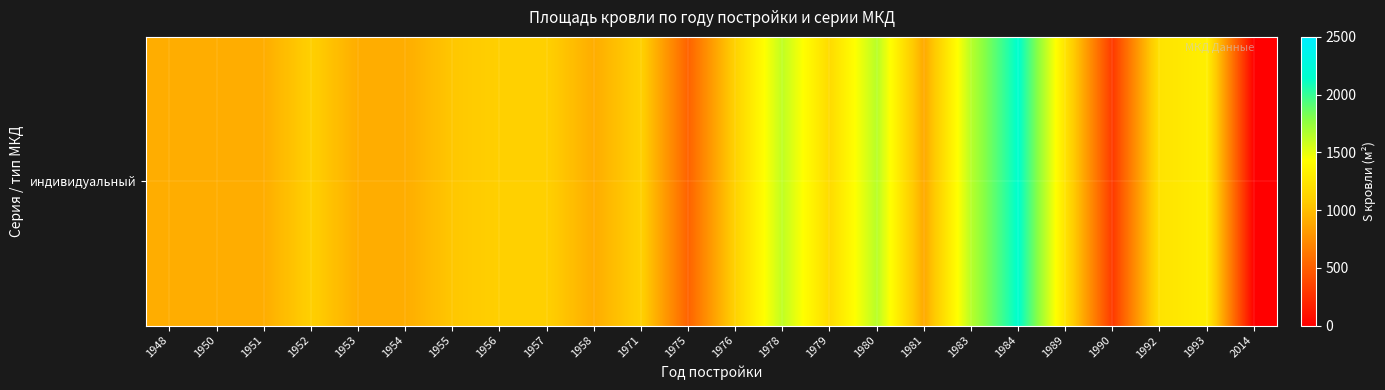

Which label corresponds to the smallest value in the chart?

2014